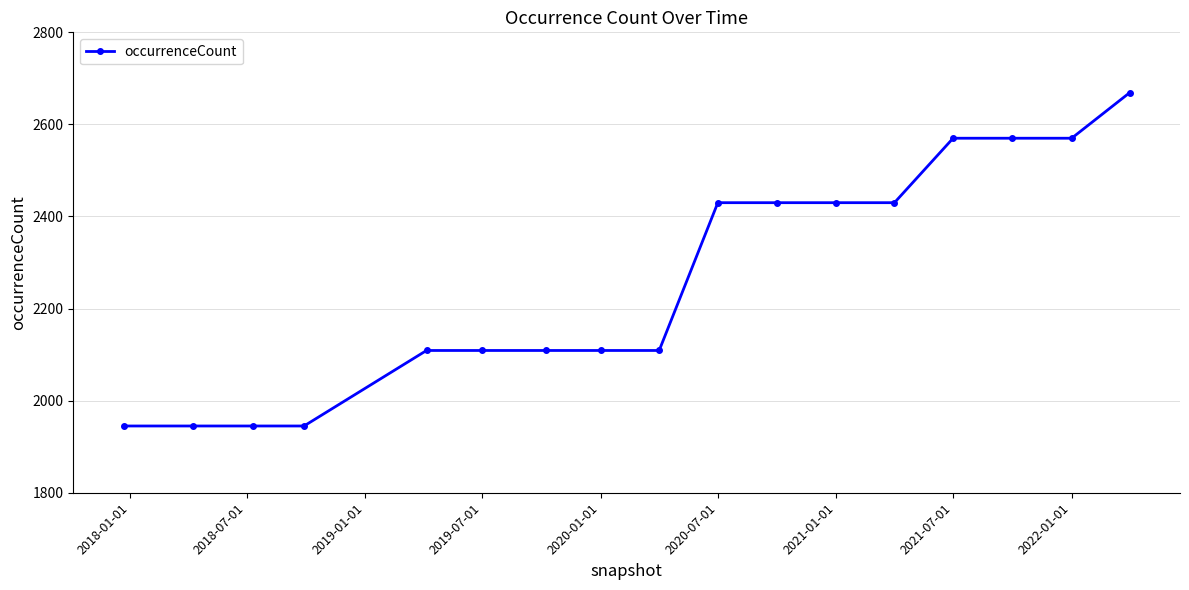

What is the value of the 11th point from the left?

2430